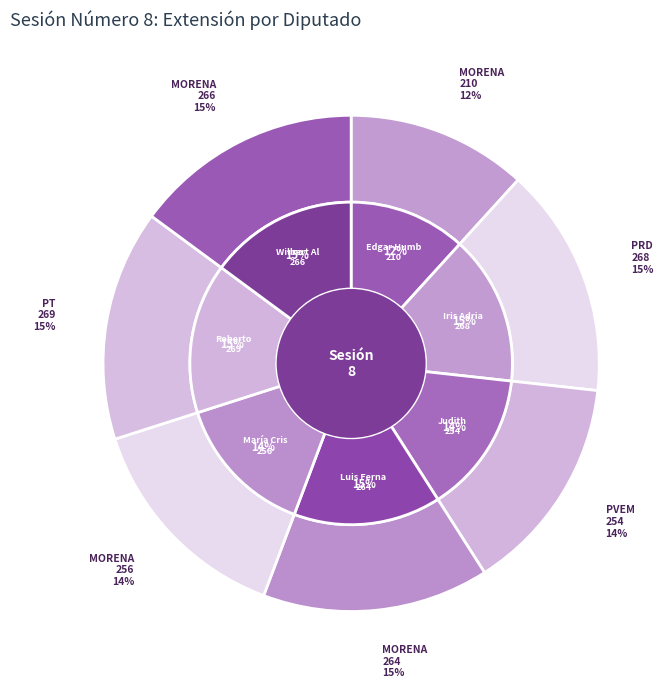

What is the smallest slice in the pie chart?

Edgar Humberto
Gasca Arceo